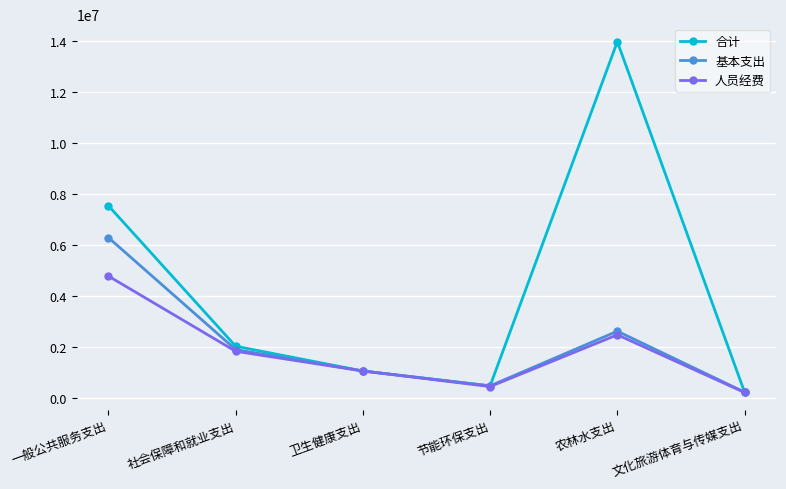

Reading left to right, list all the values displayed in this chart.

合计: 7530715.3	2024705.8	1053701.8	471663.3	13957380.1	225588.0
基本支出: 6280915.3	1893811.8	1053701.8	471663.3	2613680.1	225588.0
人员经费: 4773415.3	1826081.8	1053701.8	443263.3	2471680.1	211388.0